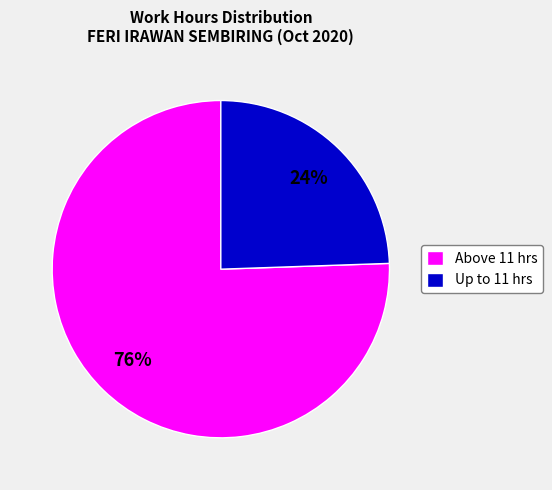

Is it true that Up to 11 hrs is 24% of the pie?

True